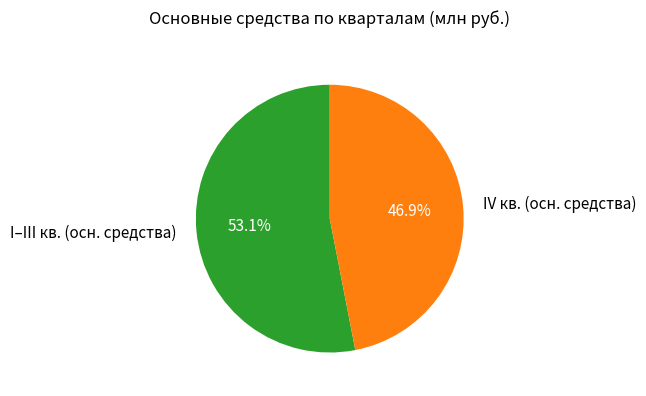

Between IV кв. (осн. средства) and I–III кв. (осн. средства), which is larger?

I–III кв. (осн. средства)